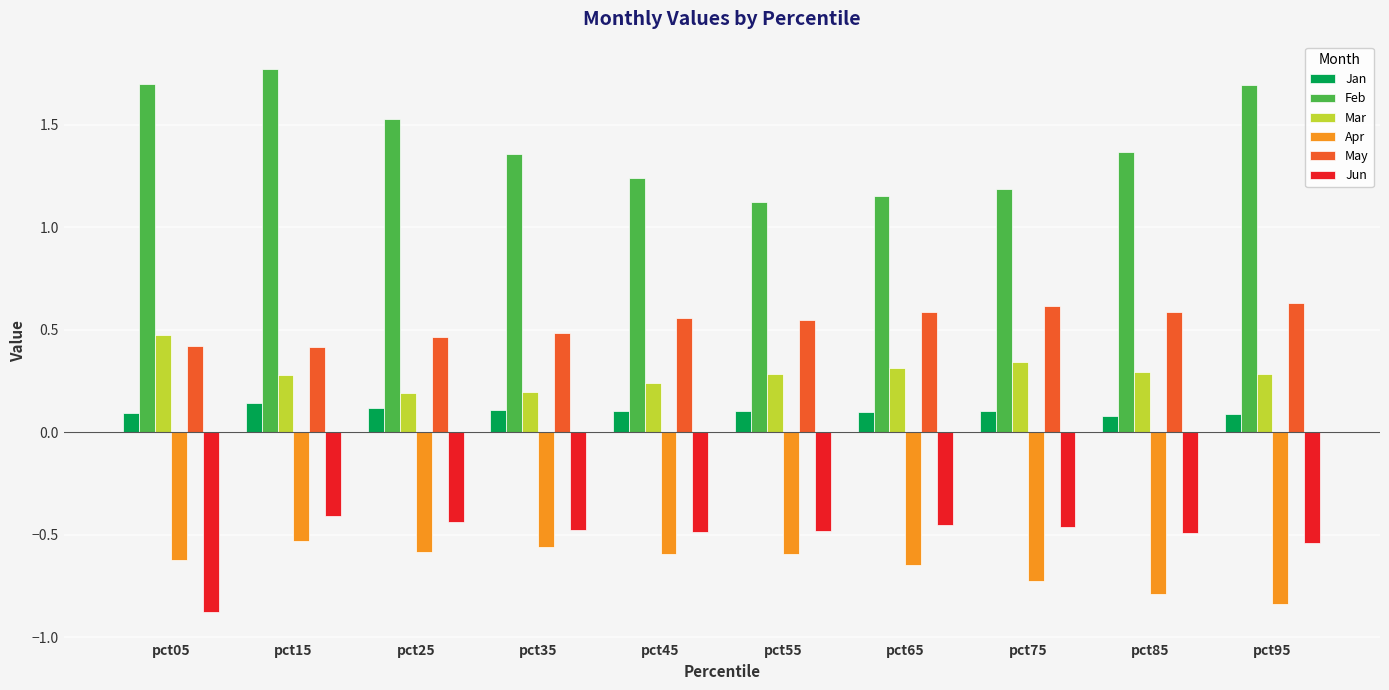

Are the bars horizontal?

No